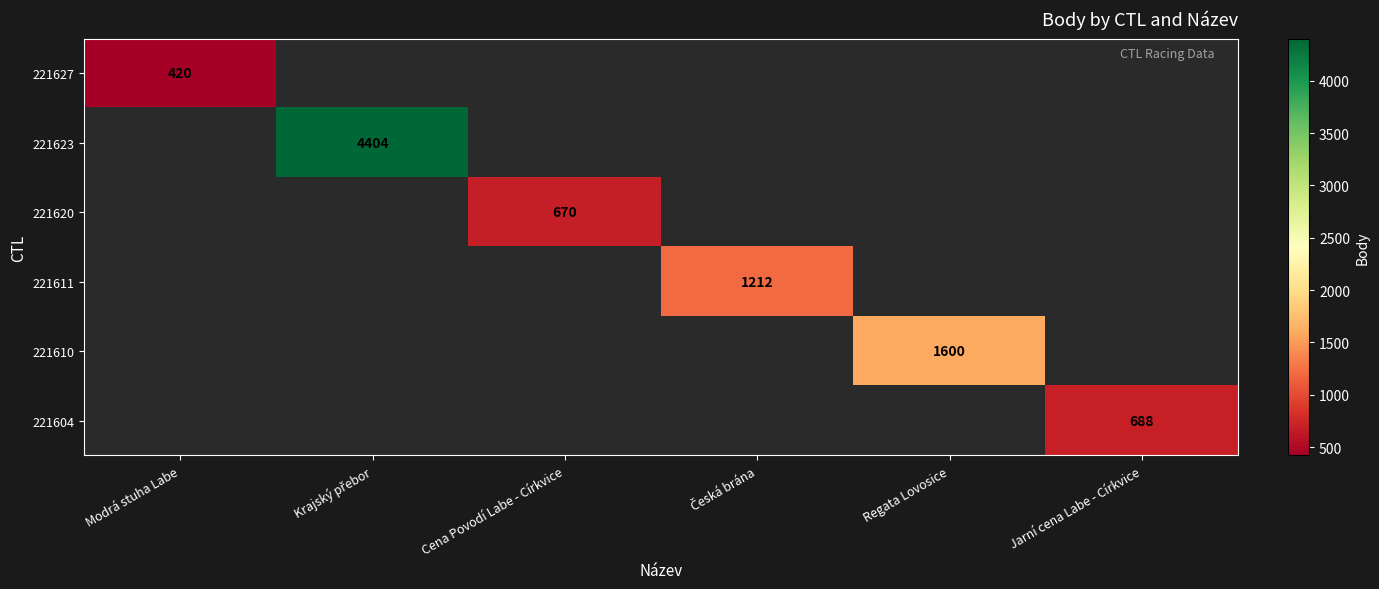

Which category has the lowest value across all series?

Modrá stuha Labe